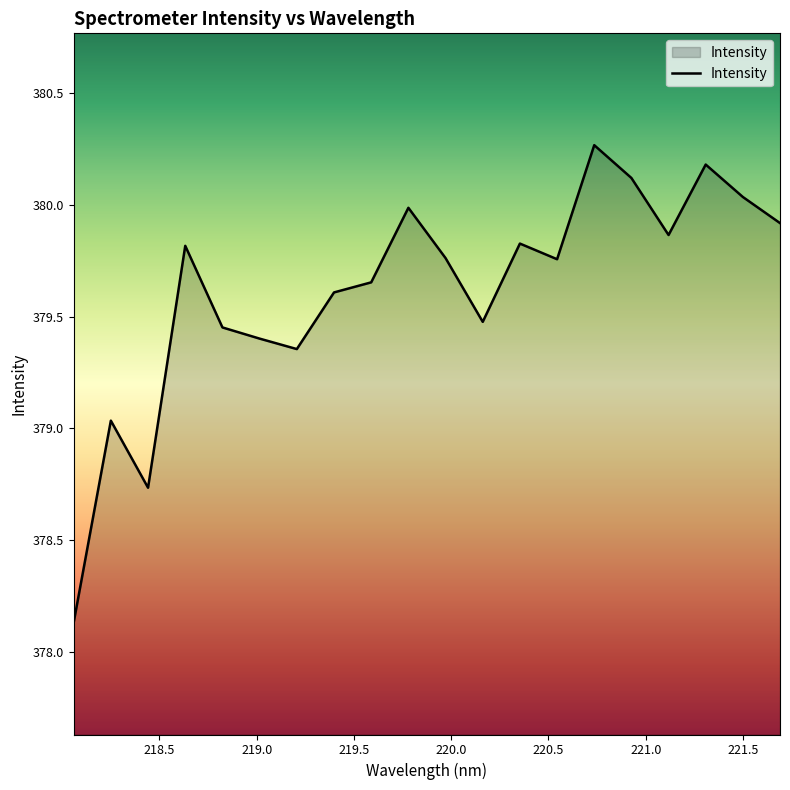

What is the difference between the maximum and minimum values?

2.1